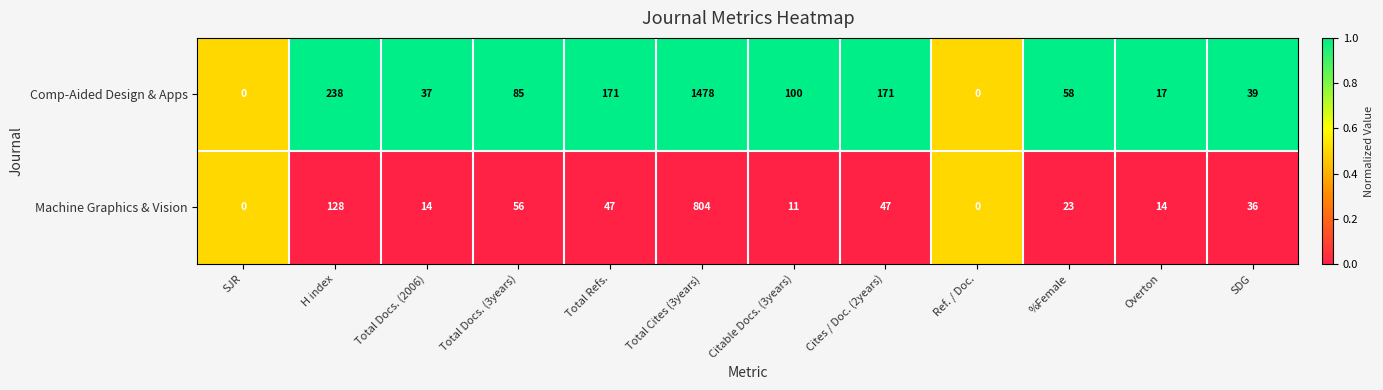

Reading right to left, transcribe all the data shown in this chart.

Comp-Aided Design & Apps: SDG=39	Overton=17	%Female=58	Ref. / Doc.=0	Cites / Doc. (2years)=171	Citable Docs. (3years)=100	Total Cites (3years)=1478	Total Refs.=171	Total Docs. (3years)=85	Total Docs. (2006)=37	H index=238	SJR=0
Machine Graphics & Vision: SDG=36	Overton=14	%Female=23	Ref. / Doc.=0	Cites / Doc. (2years)=47	Citable Docs. (3years)=11	Total Cites (3years)=804	Total Refs.=47	Total Docs. (3years)=56	Total Docs. (2006)=14	H index=128	SJR=0